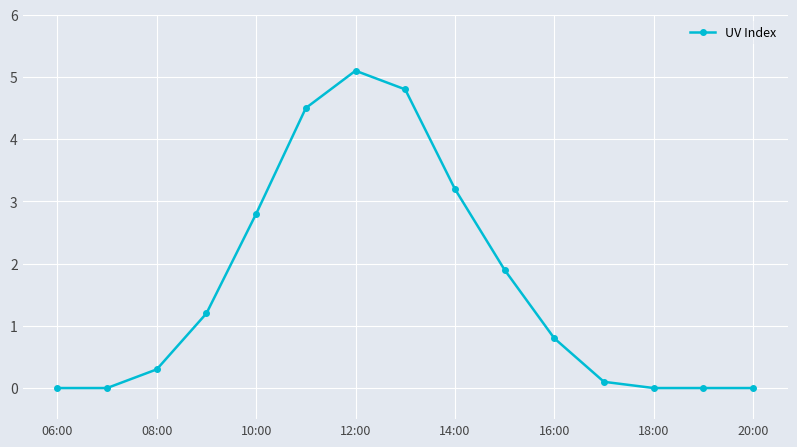

What is the value of the 5th point from the left?

2.8